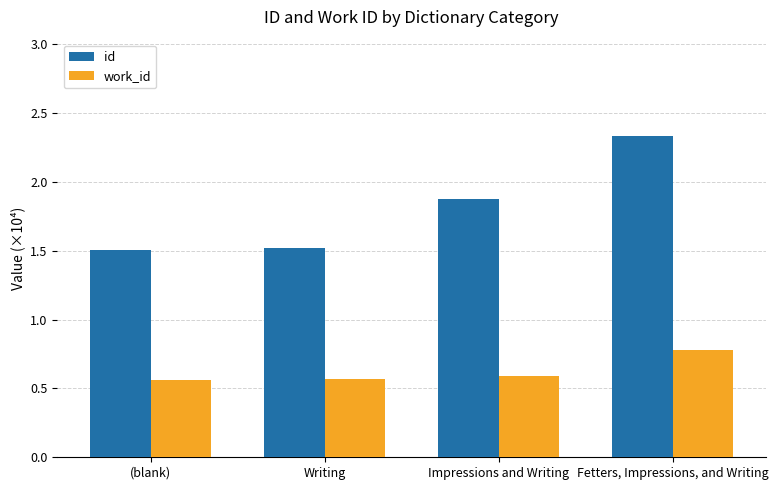

What is the sum of the id values at (blank) and Writing?

3.0